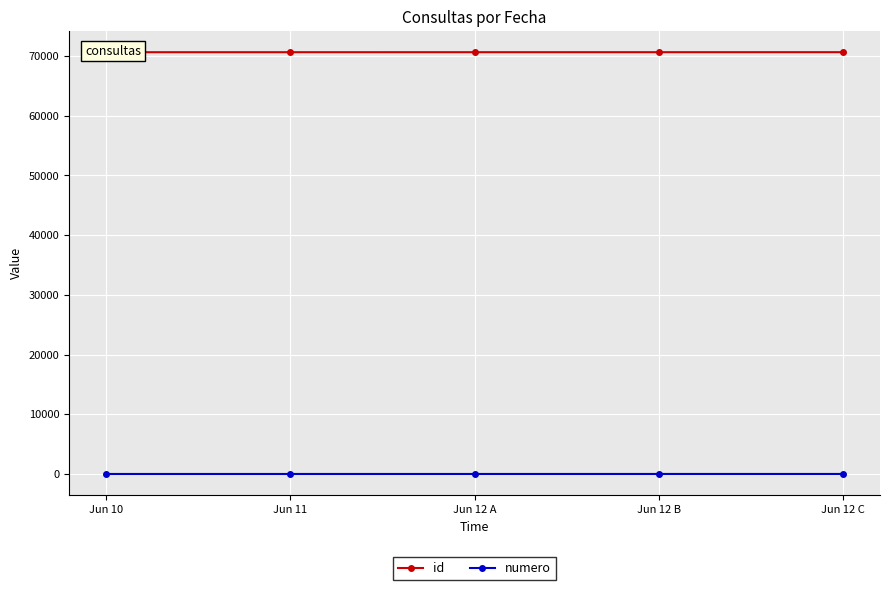

True or false: id has a value of 70619 at Jun 11.

True